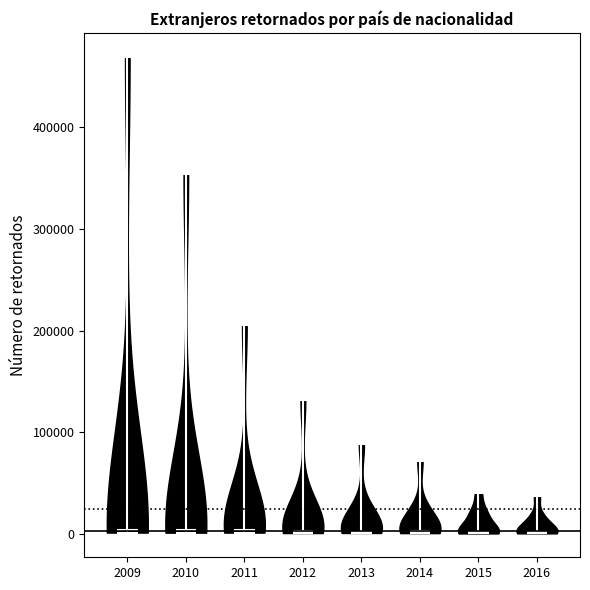

Reading left to right, read every violin against the y-axis: where its median line is, and the lowest and highest points it reaches. The values are not printed on the chart, so give them approximately, as read against the axis.

2009: median line 0, lowest point 0, highest point 470000
2010: median line 0, lowest point 0, highest point 350000
2011: median line 0, lowest point 0, highest point 210000
2012: median line 0, lowest point 0, highest point 130000
2013: median line 0, lowest point 0, highest point 90000
2014: median line 0, lowest point 0, highest point 70000
2015: median line 0, lowest point 0, highest point 40000
2016: median line 0, lowest point 0, highest point 40000